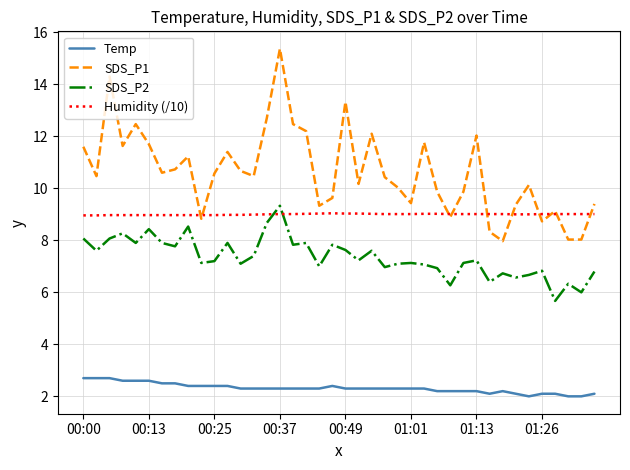

Which series has the largest total across all categories?

SDS_P1